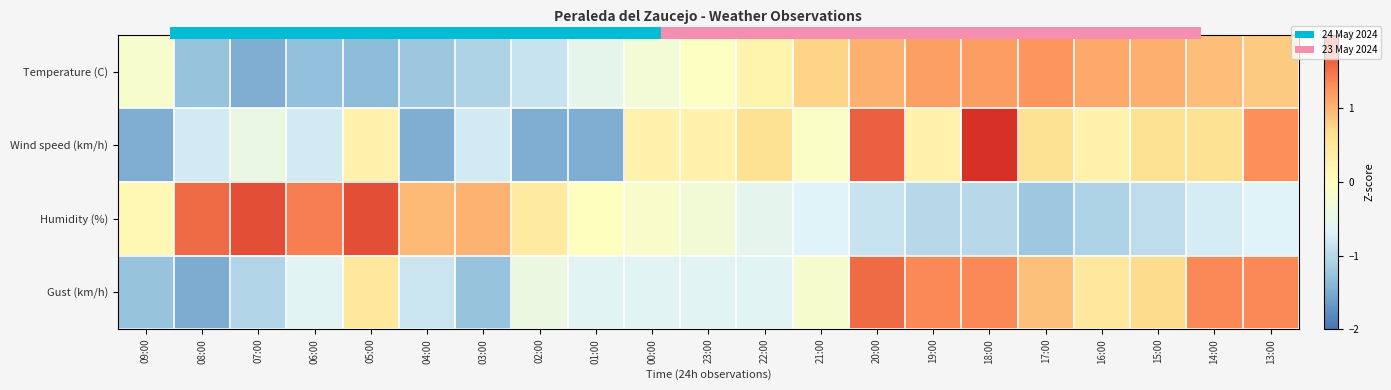

Reading right to left, list all the values displayed in this chart.

Temperature (C): 13:00=0.8	14:00=0.9	15:00=1.0	16:00=1.1	17:00=1.3	18:00=1.2	19:00=1.2	20:00=1.0	21:00=0.8	22:00=0.2	23:00=-0.0	00:00=-0.3	01:00=-0.5	02:00=-0.9	03:00=-1.1	04:00=-1.2	05:00=-1.4	06:00=-1.3	07:00=-1.5	08:00=-1.3	09:00=-0.2
Wind speed (km/h): 13:00=1.3	14:00=0.6	15:00=0.6	16:00=0.3	17:00=0.6	18:00=2.0	19:00=0.3	20:00=1.7	21:00=-0.1	22:00=0.6	23:00=0.3	00:00=0.3	01:00=-1.5	02:00=-1.5	03:00=-0.8	04:00=-1.5	05:00=0.3	06:00=-0.8	07:00=-0.4	08:00=-0.8	09:00=-1.5
Humidity (%): 13:00=-0.7	14:00=-0.7	15:00=-0.9	16:00=-1.1	17:00=-1.2	18:00=-1.0	19:00=-1.0	20:00=-0.9	21:00=-0.7	22:00=-0.5	23:00=-0.3	00:00=-0.1	01:00=0.0	02:00=0.4	03:00=1.0	04:00=1.0	05:00=1.8	06:00=1.4	07:00=1.8	08:00=1.6	09:00=0.1
Gust (km/h): 13:00=1.4	14:00=1.4	15:00=0.7	16:00=0.5	17:00=0.9	18:00=1.4	19:00=1.4	20:00=1.6	21:00=-0.2	22:00=-0.6	23:00=-0.6	00:00=-0.6	01:00=-0.6	02:00=-0.4	03:00=-1.3	04:00=-0.8	05:00=0.5	06:00=-0.6	07:00=-1.1	08:00=-1.5	09:00=-1.3